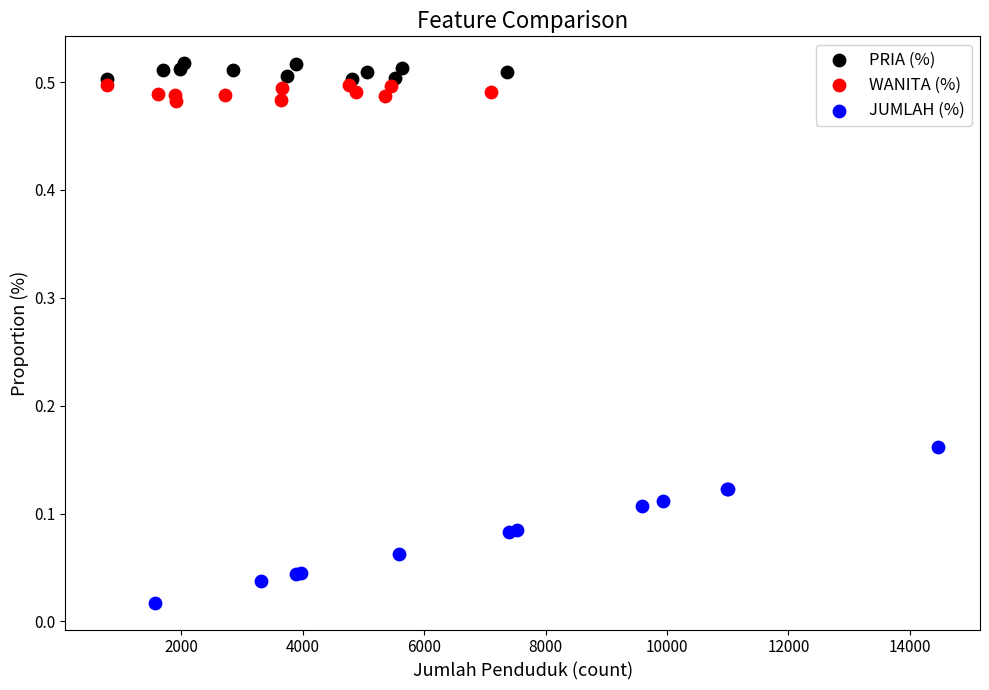

Which series reaches the minimum Y coordinate?

JUMLAH (%)